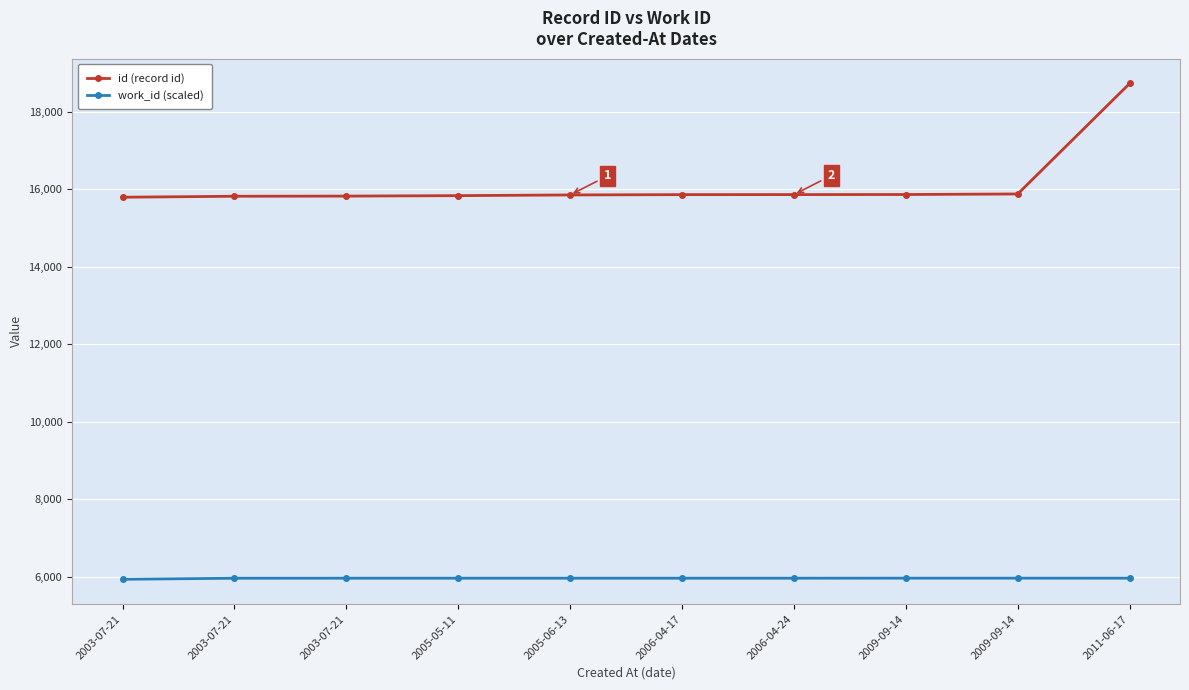

What is the average value of the work_id (scaled) series?

5957